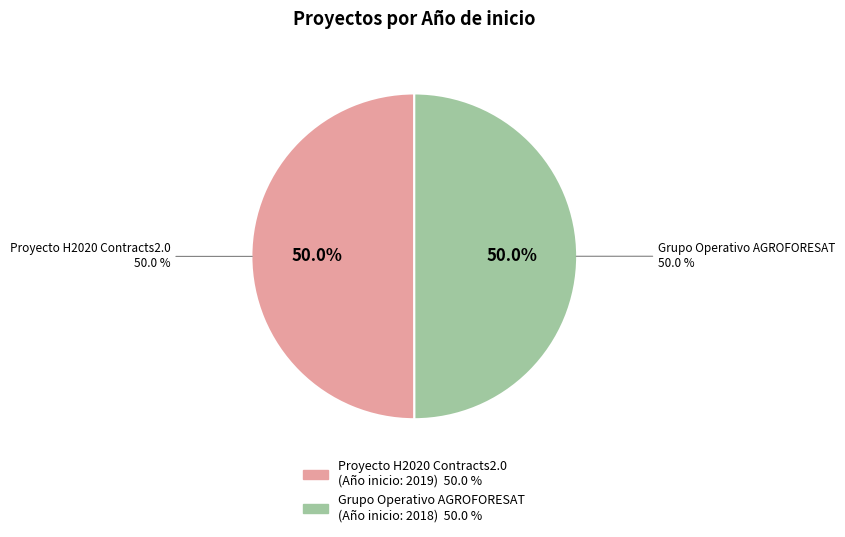

Is it true that Proyecto H2020 Contracts2.0 is 55% of the pie?

False